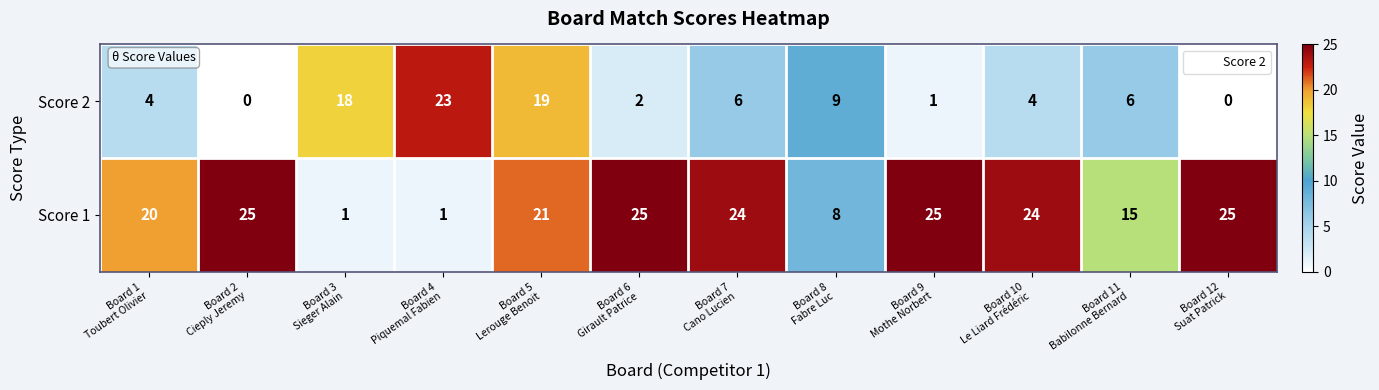

Which series has the largest range (max minus min)?

Score 1